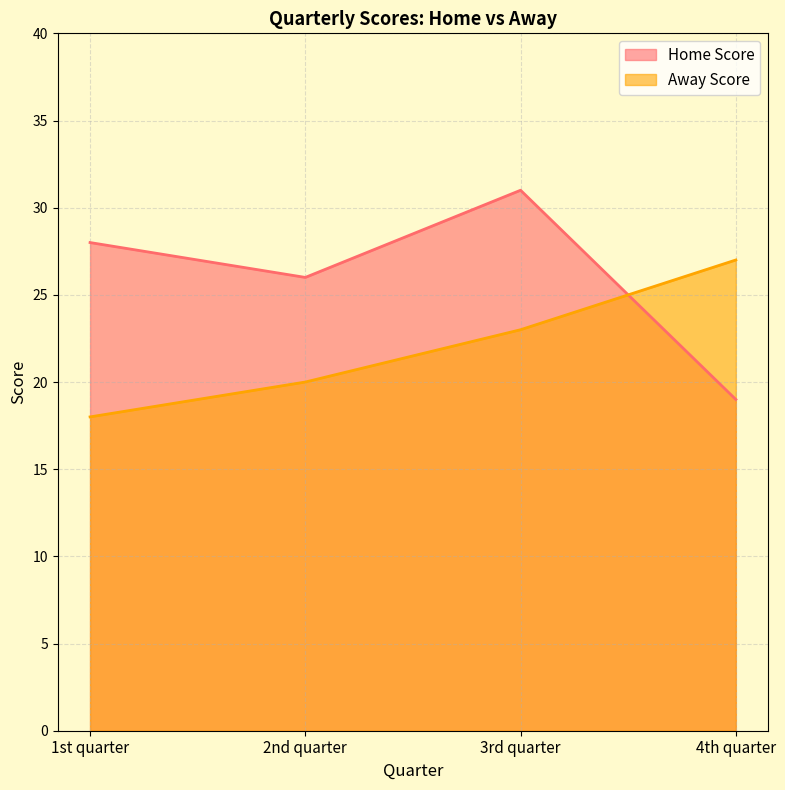

Which series ends up on top after the final intersection of Home Score and Away Score?

Away Score